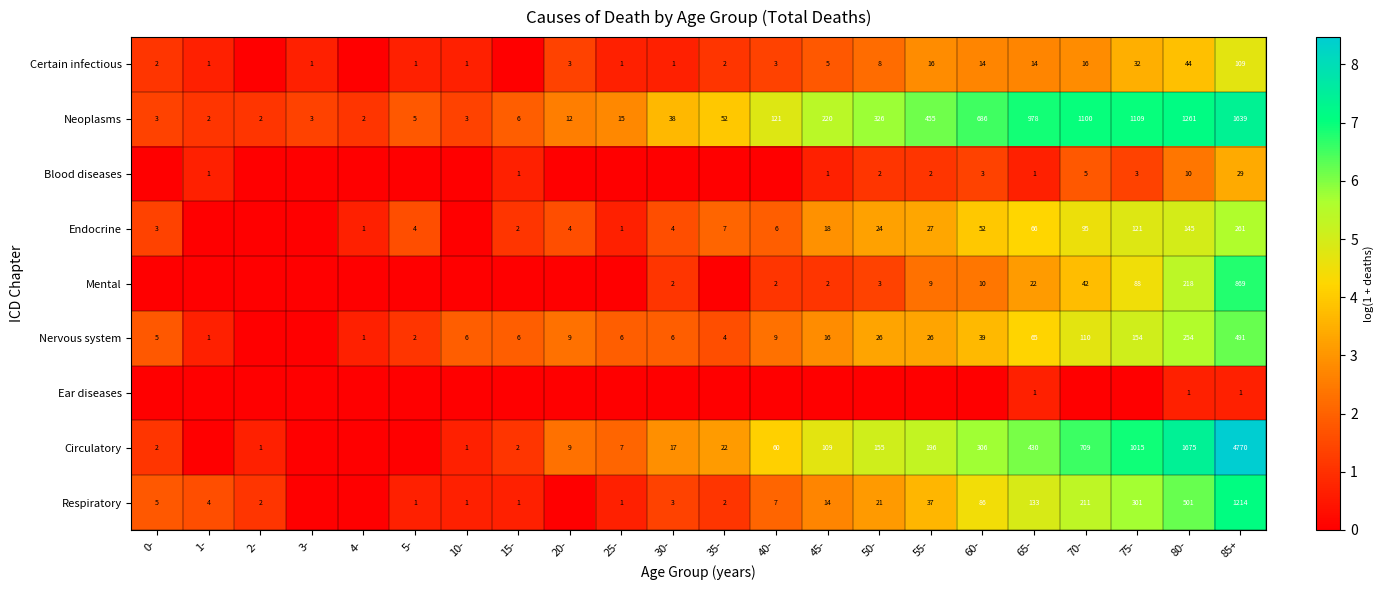

Between 15- and 60-, which is larger?

60-